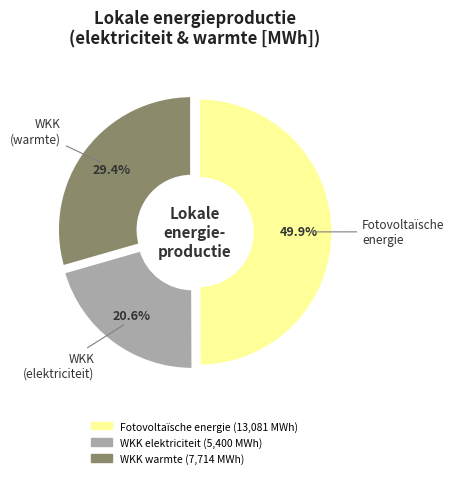

How many segments does this pie chart have?

3